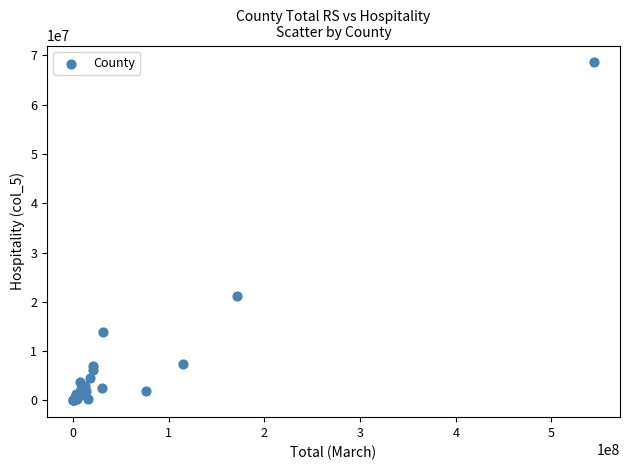

What Y value in the scatter plot is closest to 34288542?

21088123